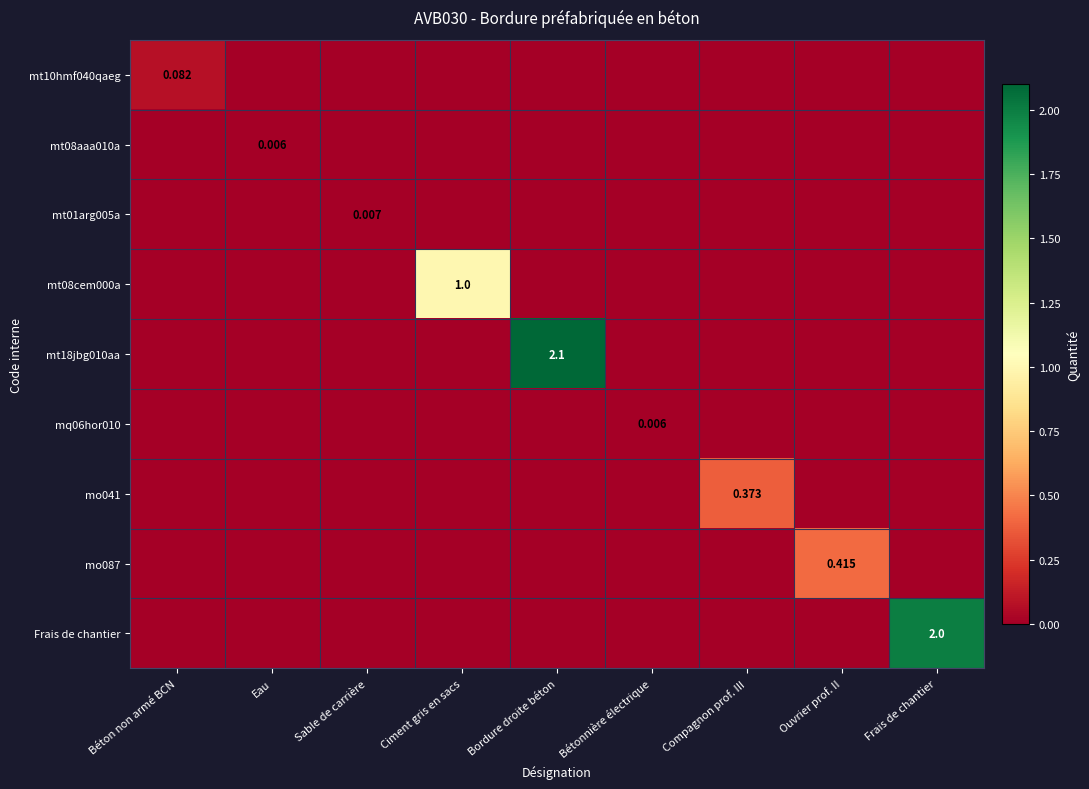

Which category has the lowest value in the mt08aaa010a series?

Béton non armé BCN